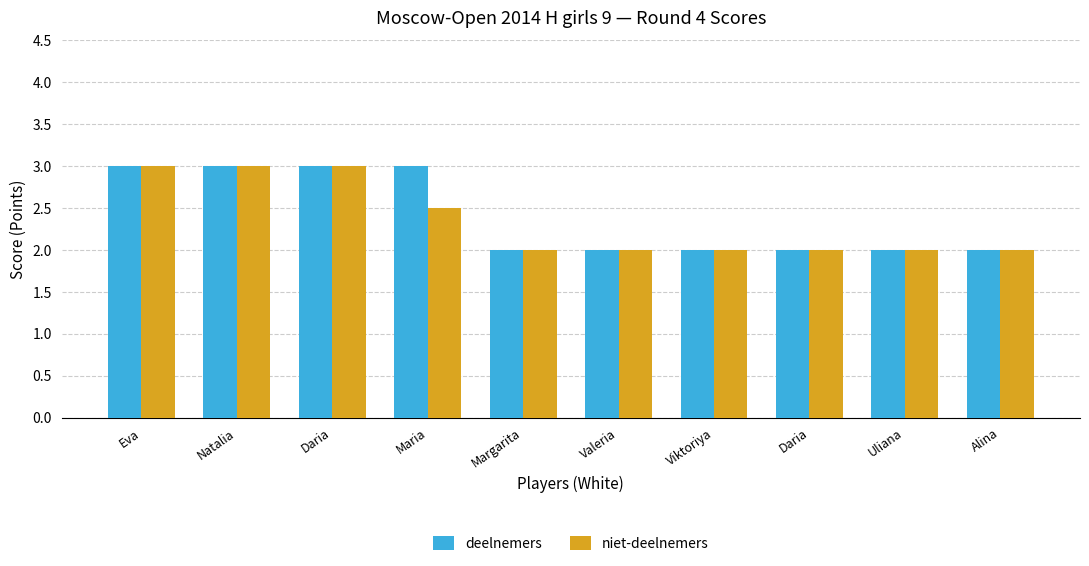

Does the chart contain stacked bars?

No